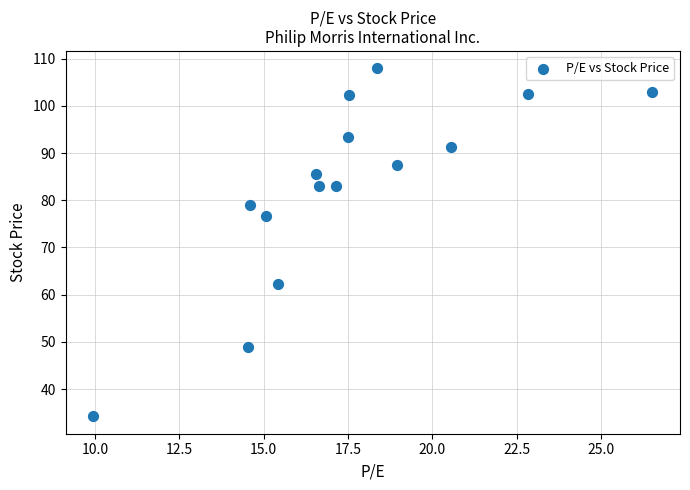

What is the range of X values (max minus min)?

16.6